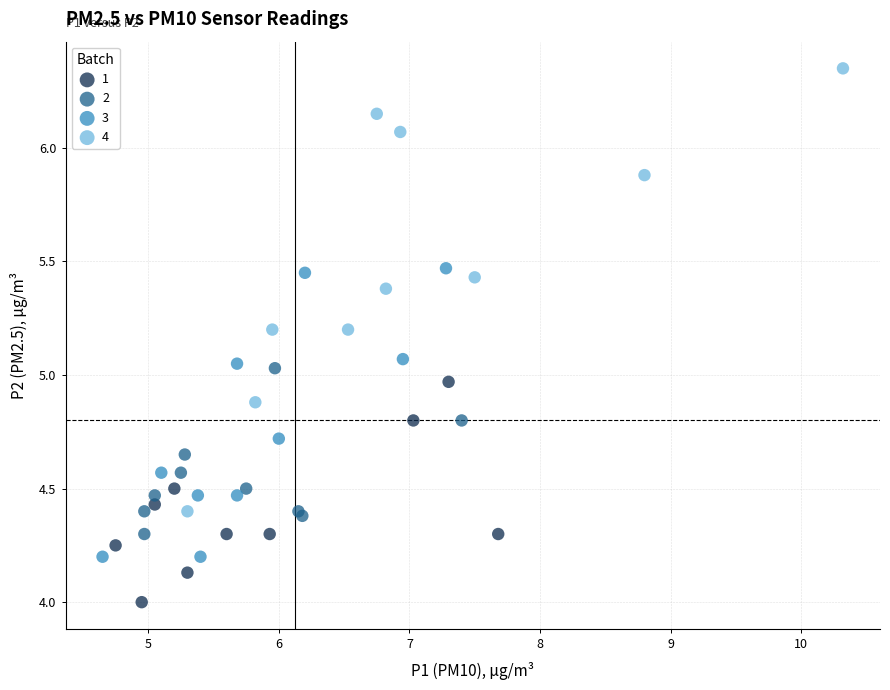

Which series reaches the maximum Y coordinate?

4